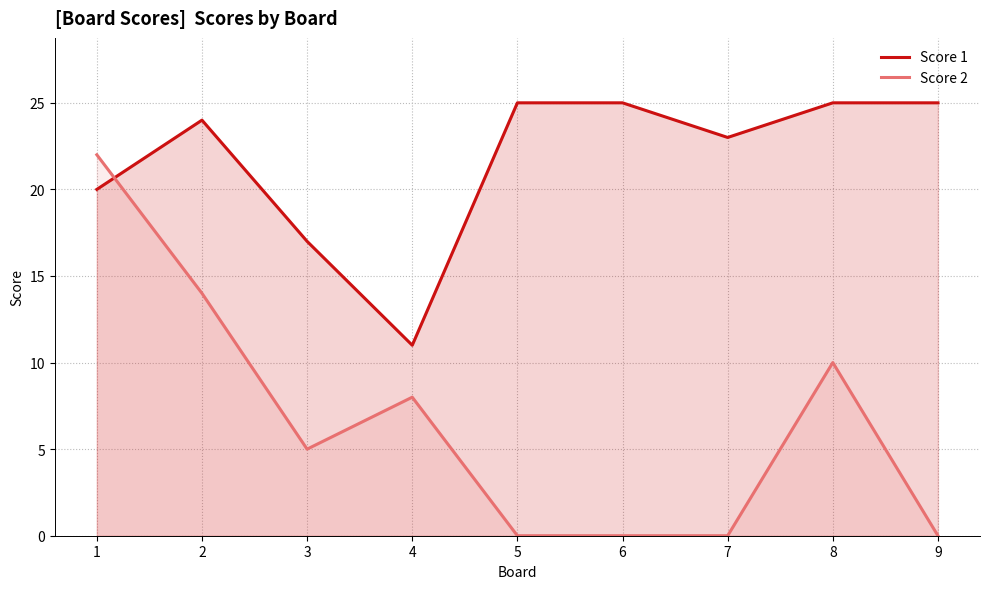

Which series has the largest total across all categories?

Score 1